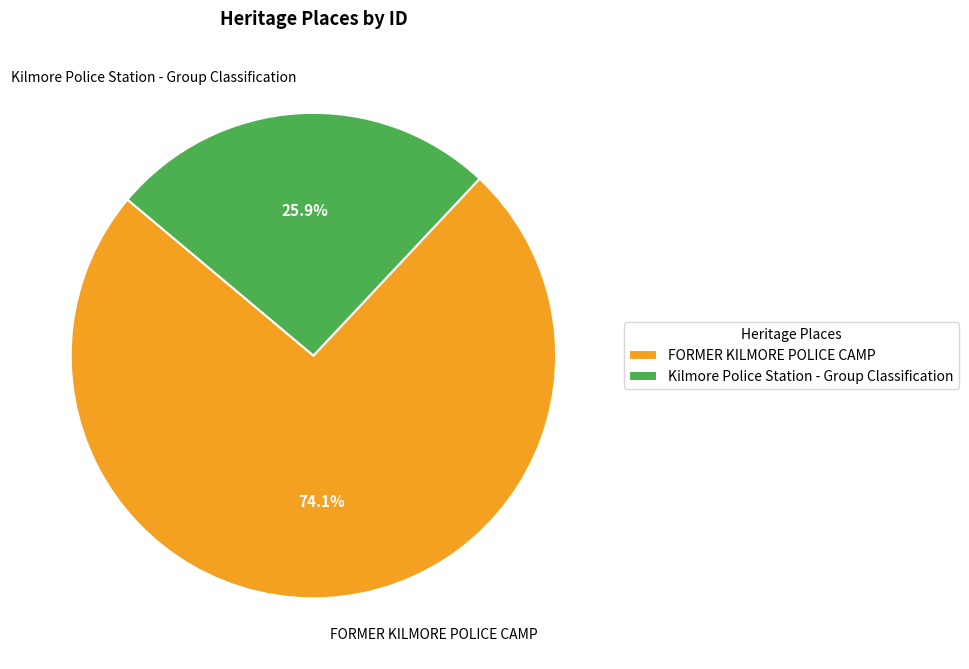

What is the ratio of the value at Kilmore Police Station - Group Classification to the value at FORMER KILMORE POLICE CAMP?

0.3